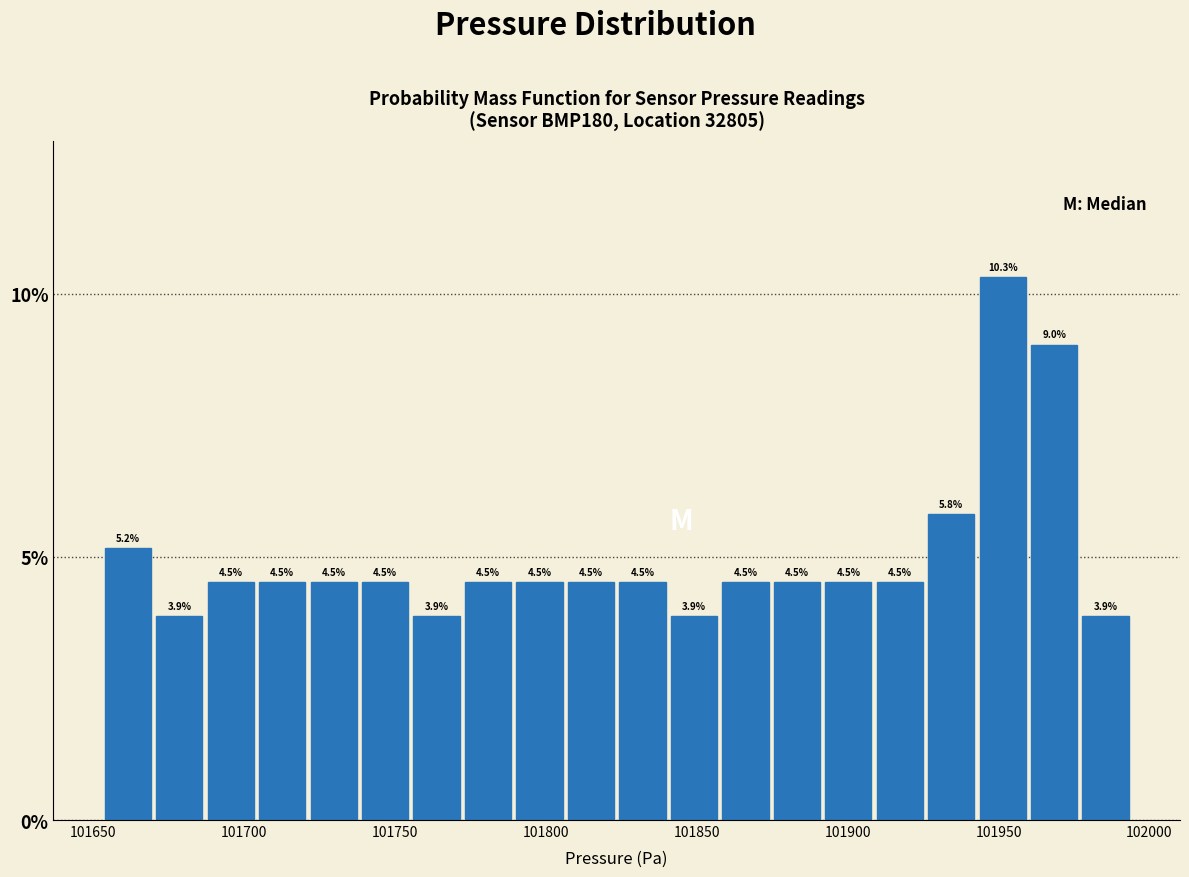

Around what value on the x-axis is the tallest bar? Give the approximate position of its centre, as read against the axis.

101950